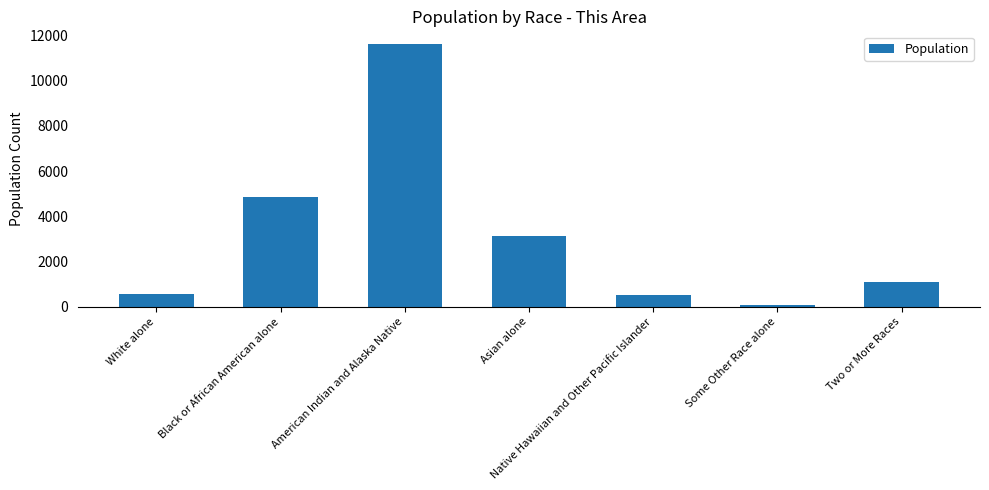

What is the difference between the second highest and second lowest values?

4342